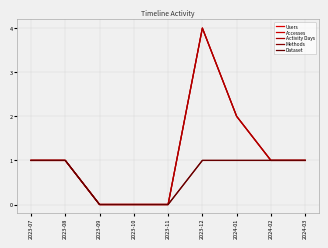

True or false: Users and Activity Days intersect in this chart.

False